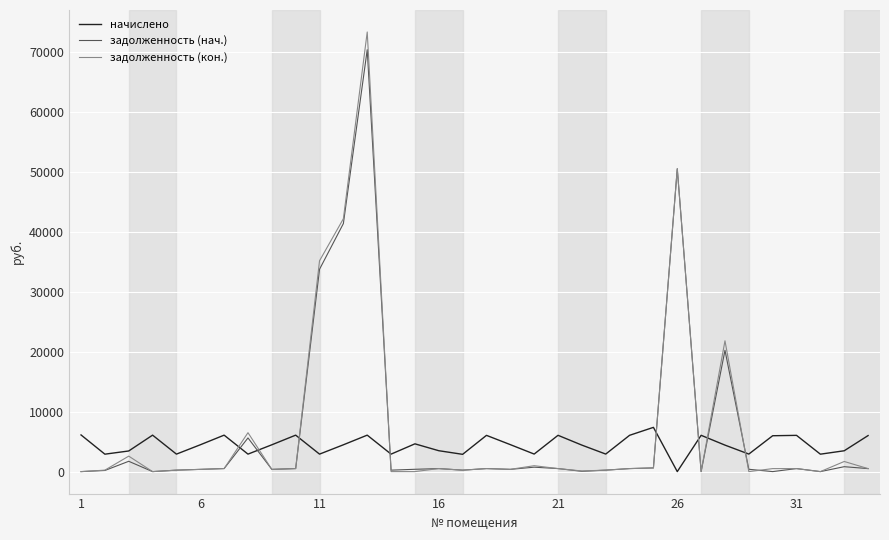

True or false: задолженность (нач.) and начислено cross at least once.

True